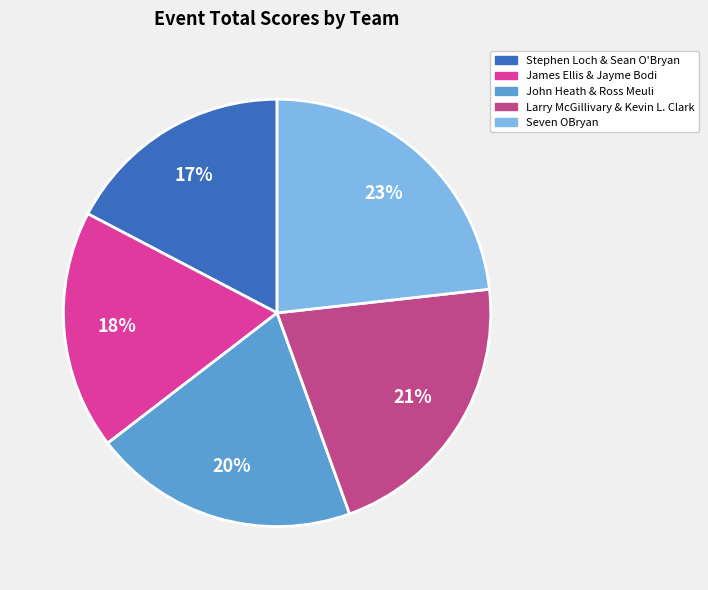

Is it true that James Ellis & Jayme Bodi is 4% of the pie?

False